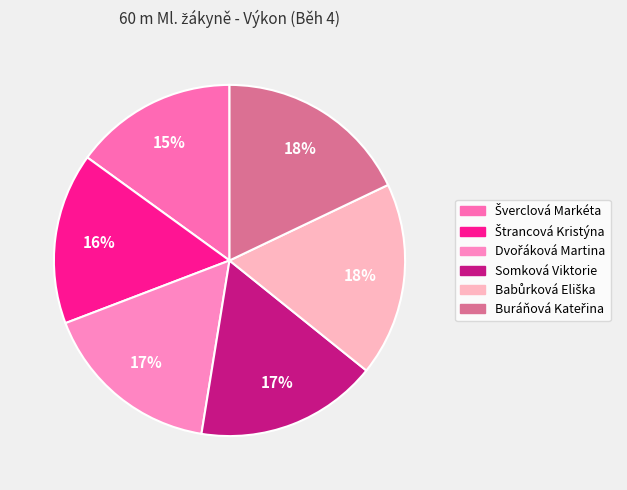

What is the smallest slice in the pie chart?

Šverclová Markéta